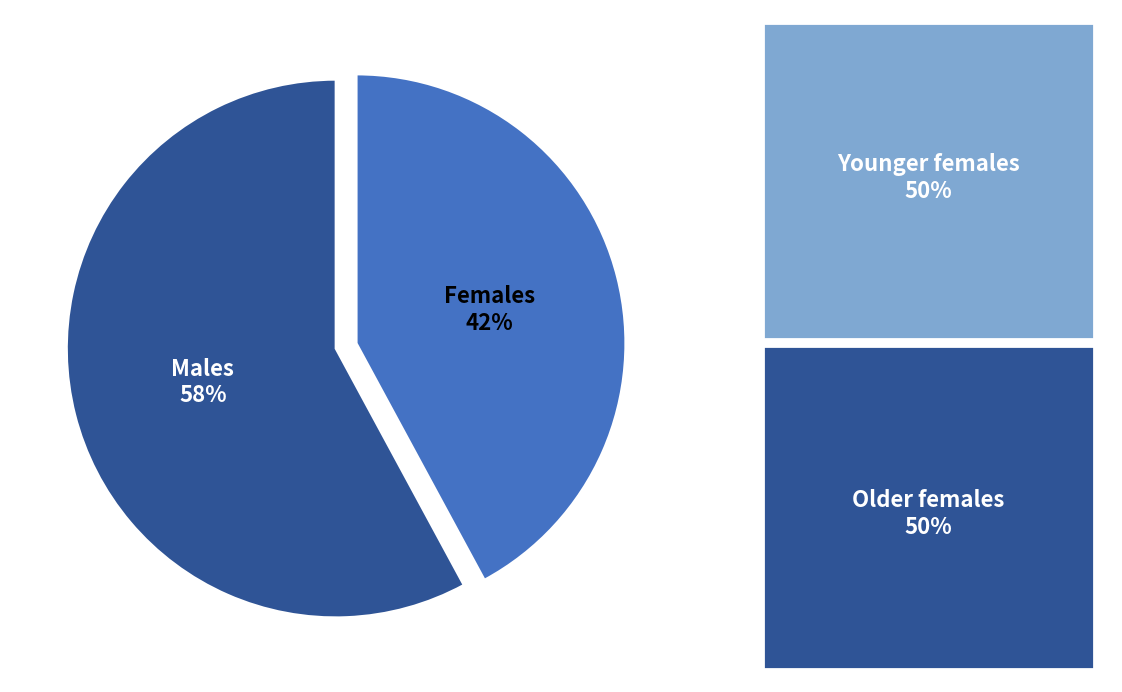

Do Females and Males together represent more than half of the pie?

Yes